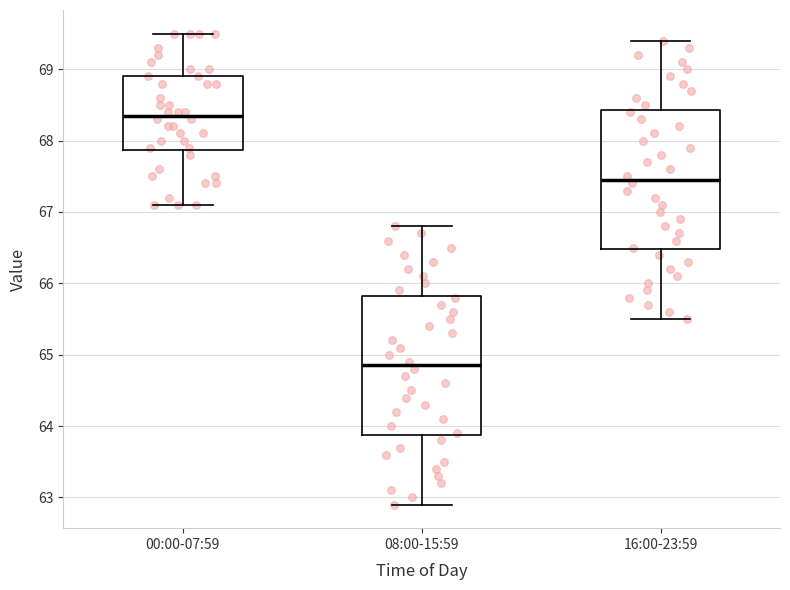

Where does the lower whisker of the box for 00:00-07:59 end on the y-axis? The values are not printed on the chart, so give them approximately, as read against the axis.

67.1